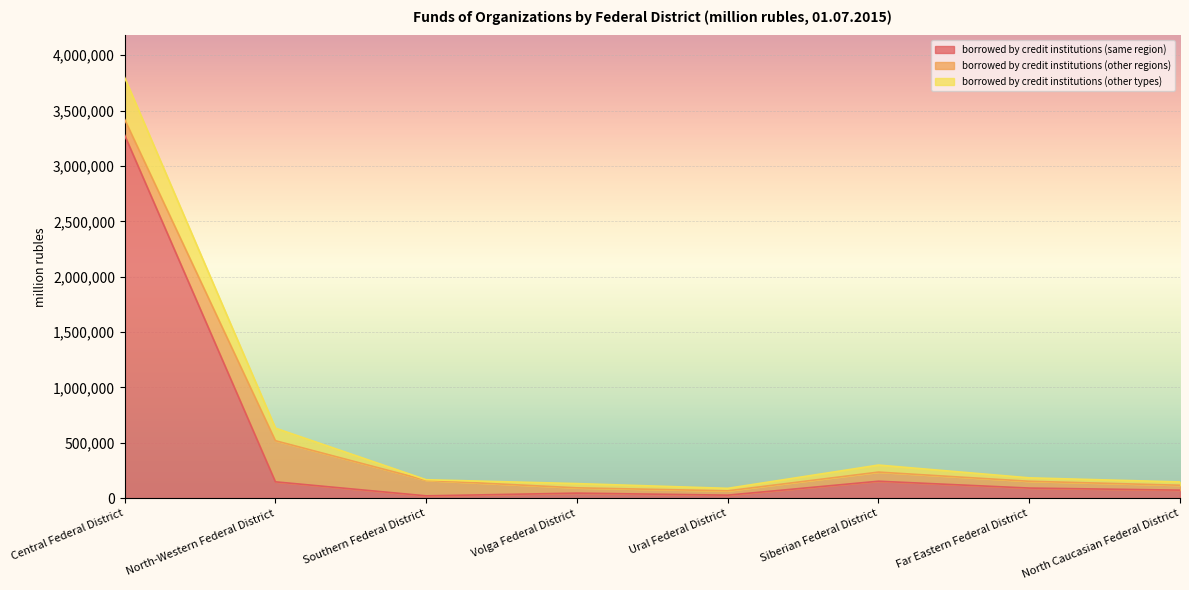

What is the label of the 1st point from the right?

North Caucasian Federal District